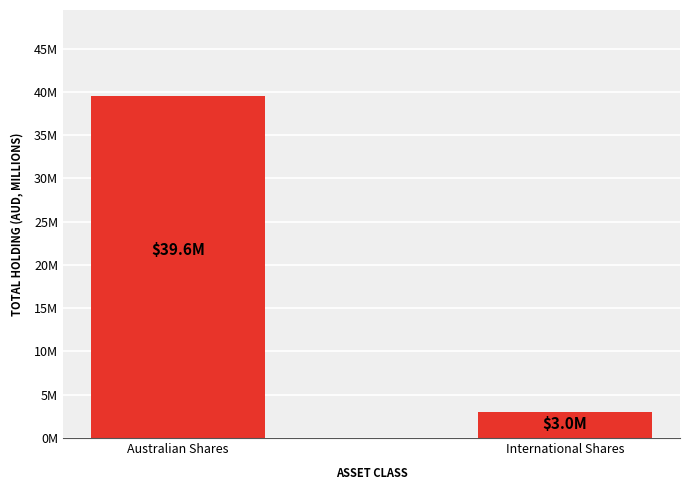

Are the bars horizontal?

No